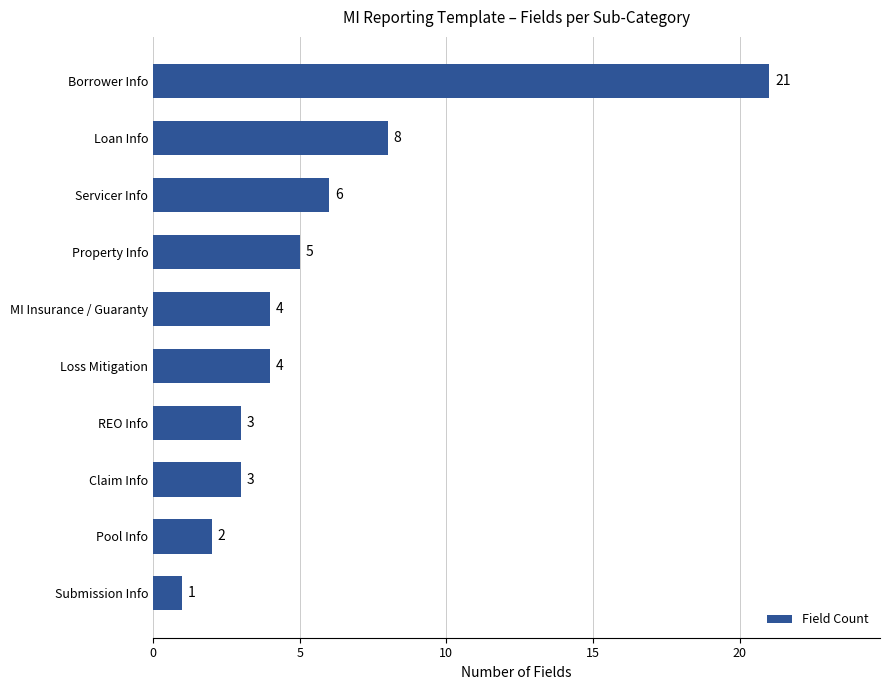

What is the approximate value at Borrower Info?

21